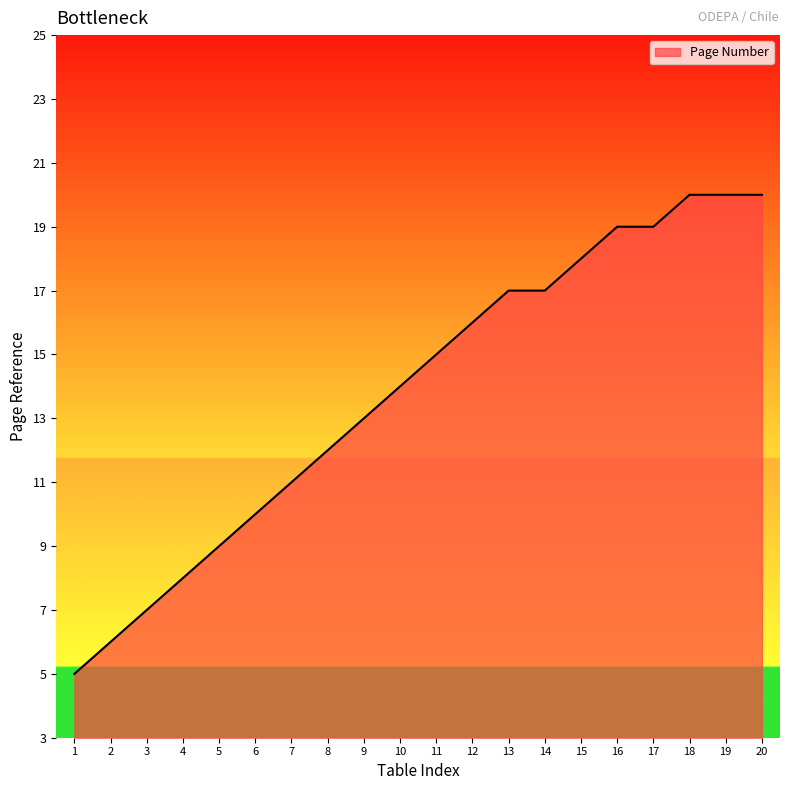

Does the chart have visible grid lines?

No